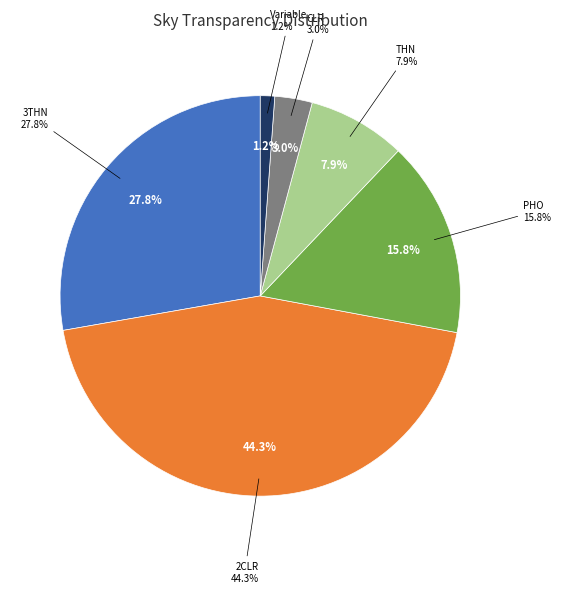

Does any single category account for the majority?

No